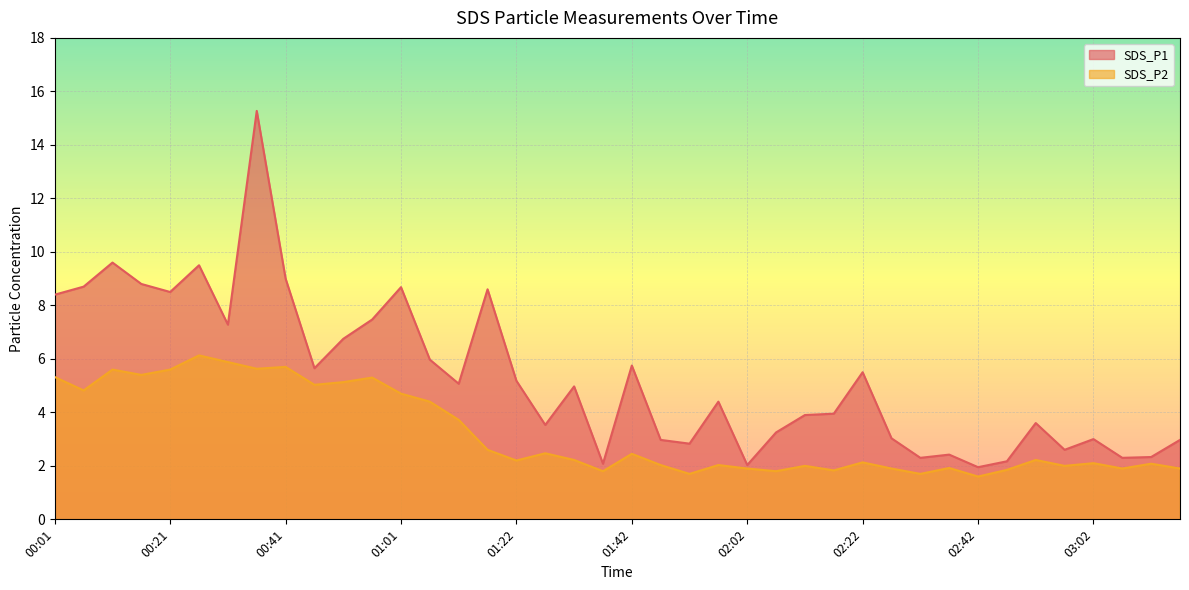

What is the label of the 10th point from the left?

00:46